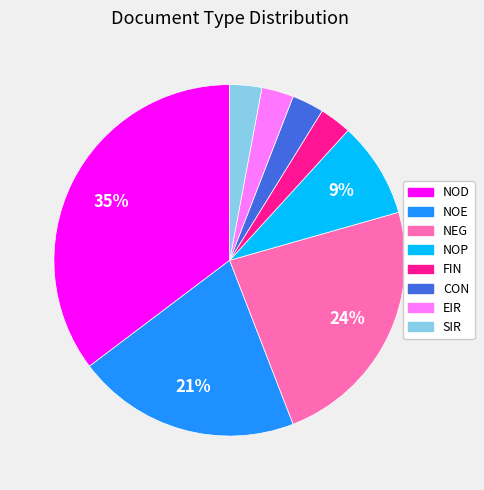

True or false: NOD accounts for 41% of the total.

False